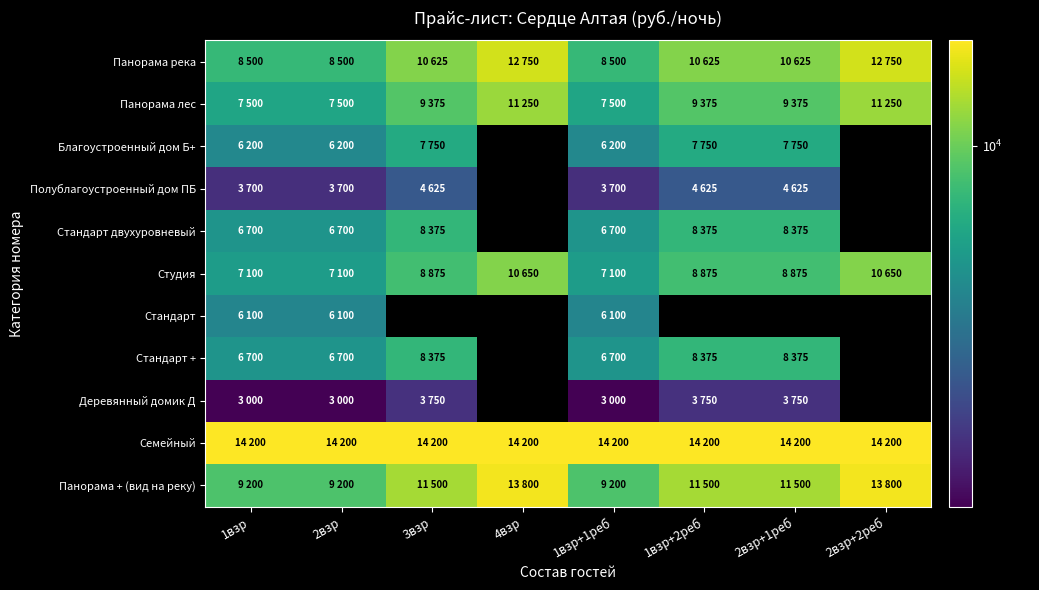

Rank the series by their maximum value, from highest to lowest.

Семейный, Панорама + (вид на реку), Панорама река, Панорама лес, Студия, Стандарт двухуровневый, Стандарт +, Благоустроенный дом Б+, Стандарт, Полублагоустроенный дом ПБ, Деревянный домик Д